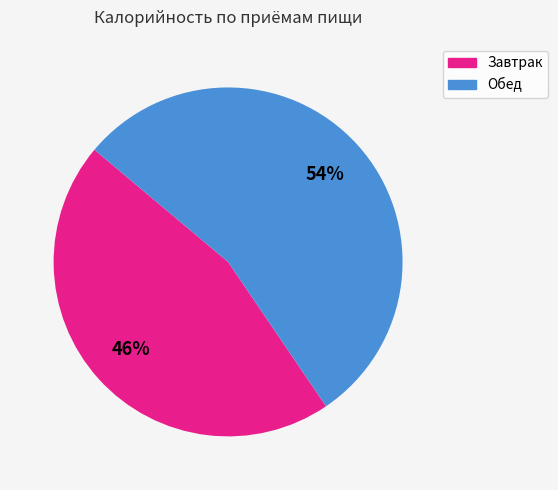

Approximately how many times larger is the value at Обед compared to Завтрак?

1.2